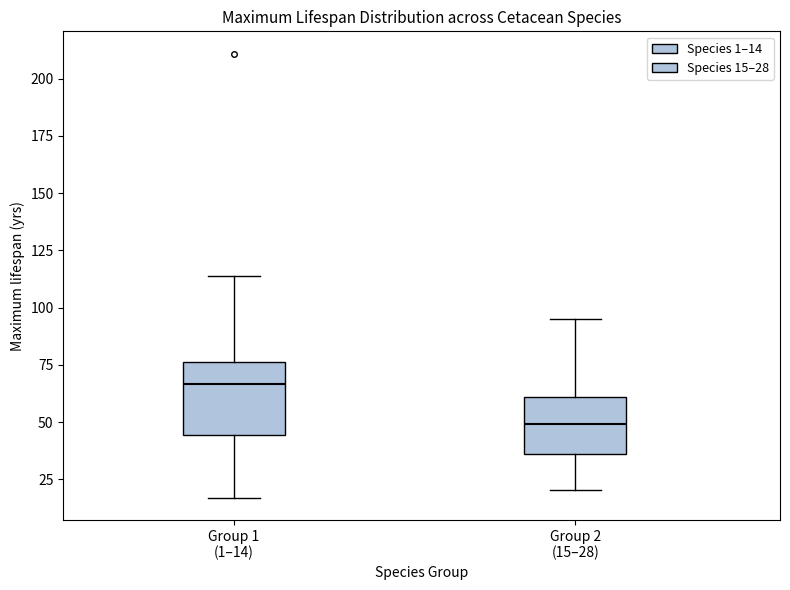

Reading left to right, transcribe this box plot: for each box, give where its median line is, the range the box spans, and where its two whiskers end, as read against the y-axis. The values are not printed on the chart, so give them approximately, as read against the axis.

Group 1 (1–14): median 65, box 45 to 75, whiskers 15 to 115
Group 2 (15–28): median 50, box 35 to 60, whiskers 20 to 95